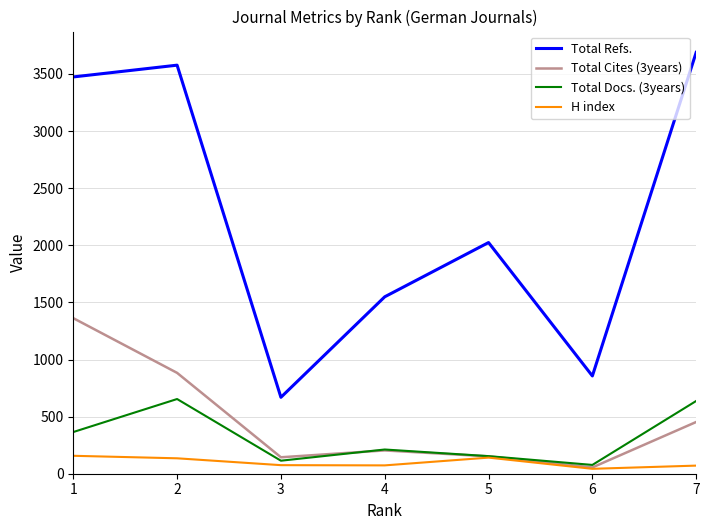

Where does the Total Docs. (3years) series first go above 212?

1